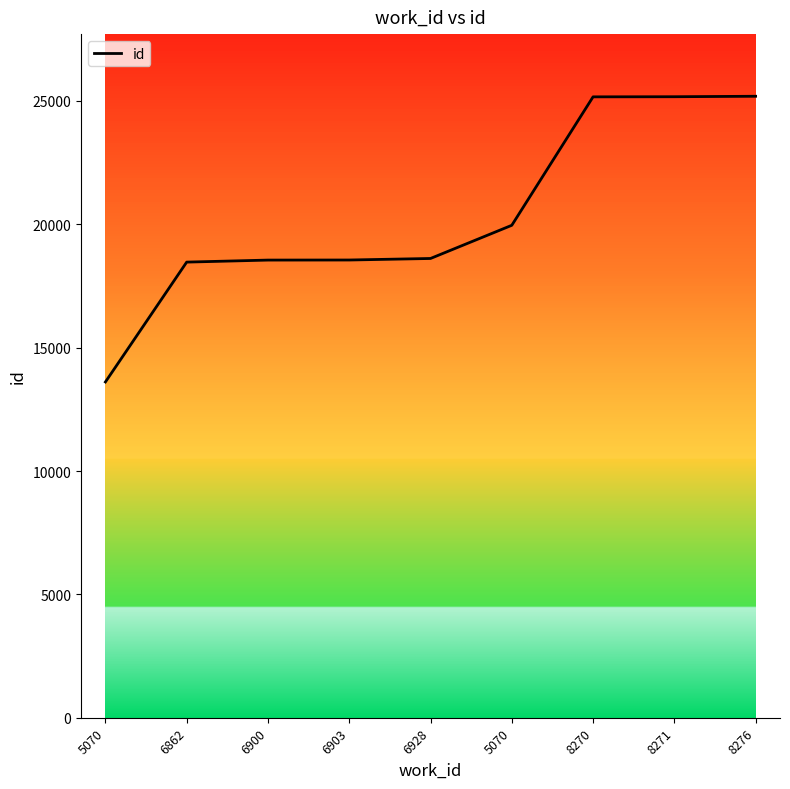

What is the value of the 5th point from the left?

18614